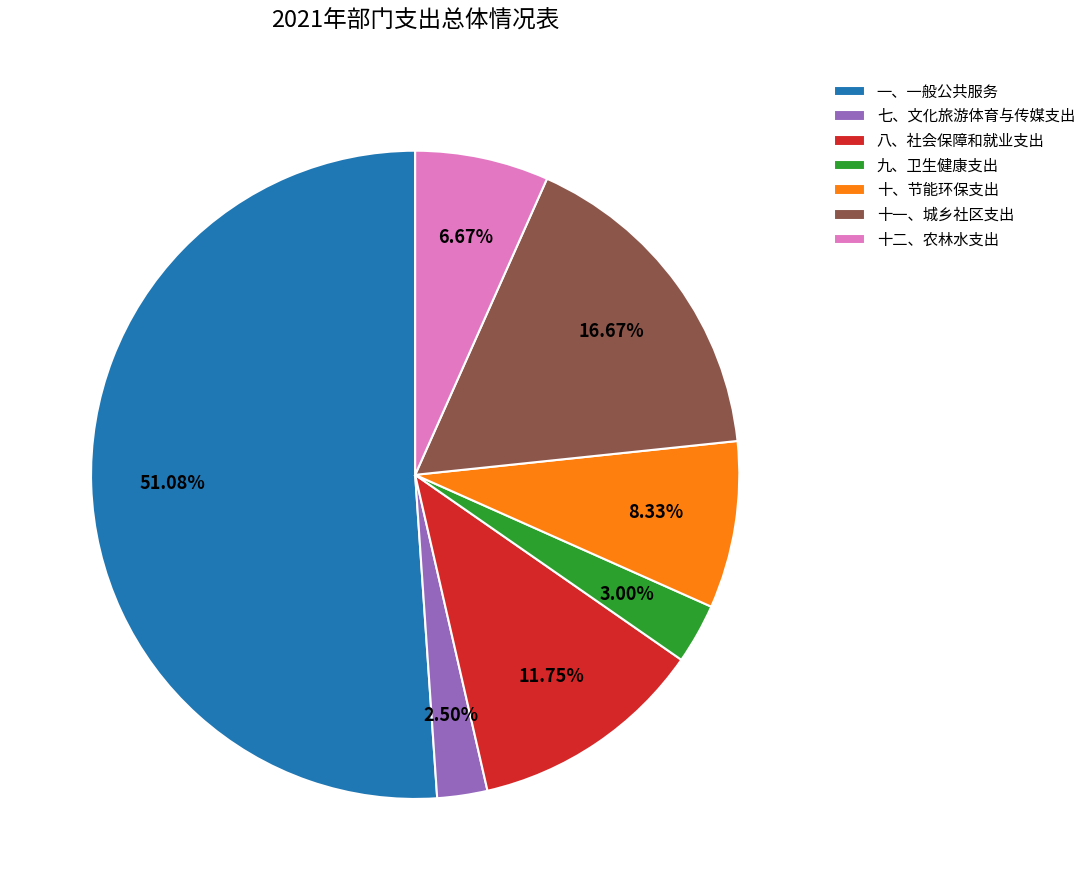

The 九、卫生健康支出 slice represents 10% of the pie. True or false?

False